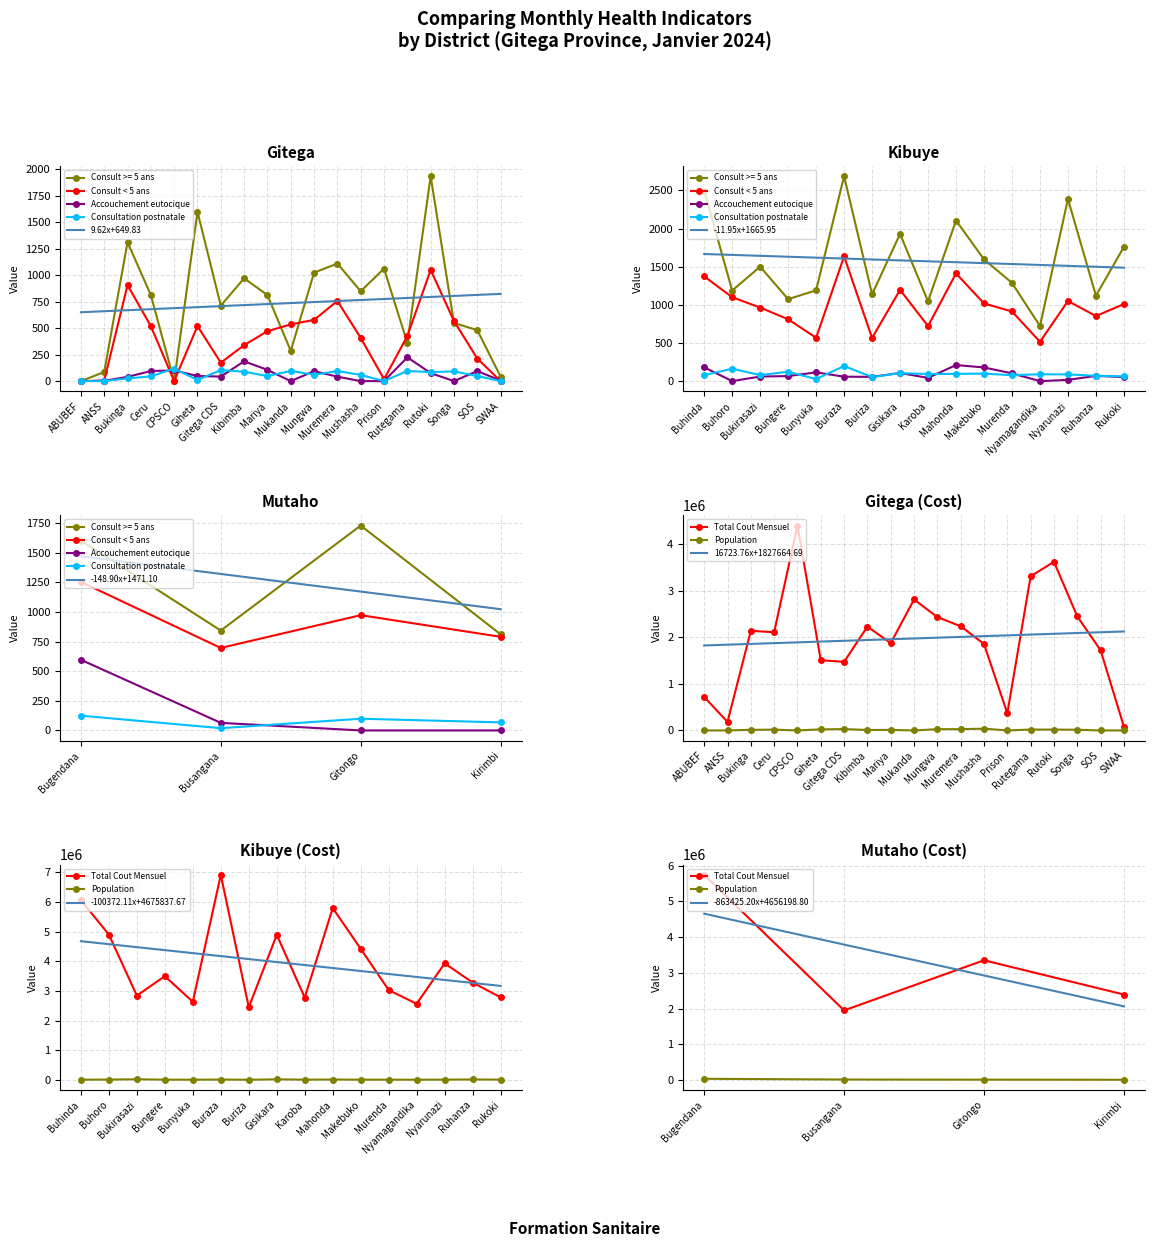

True or false: Population has more than 1 interior local peaks.

True